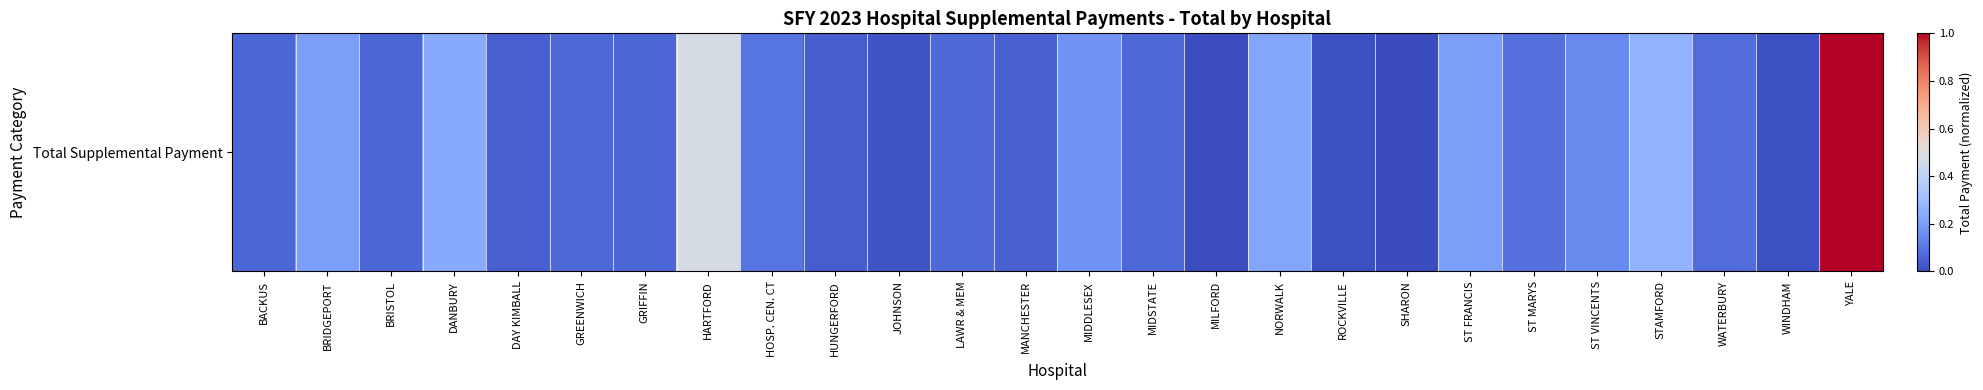

What is the average value?

0.1